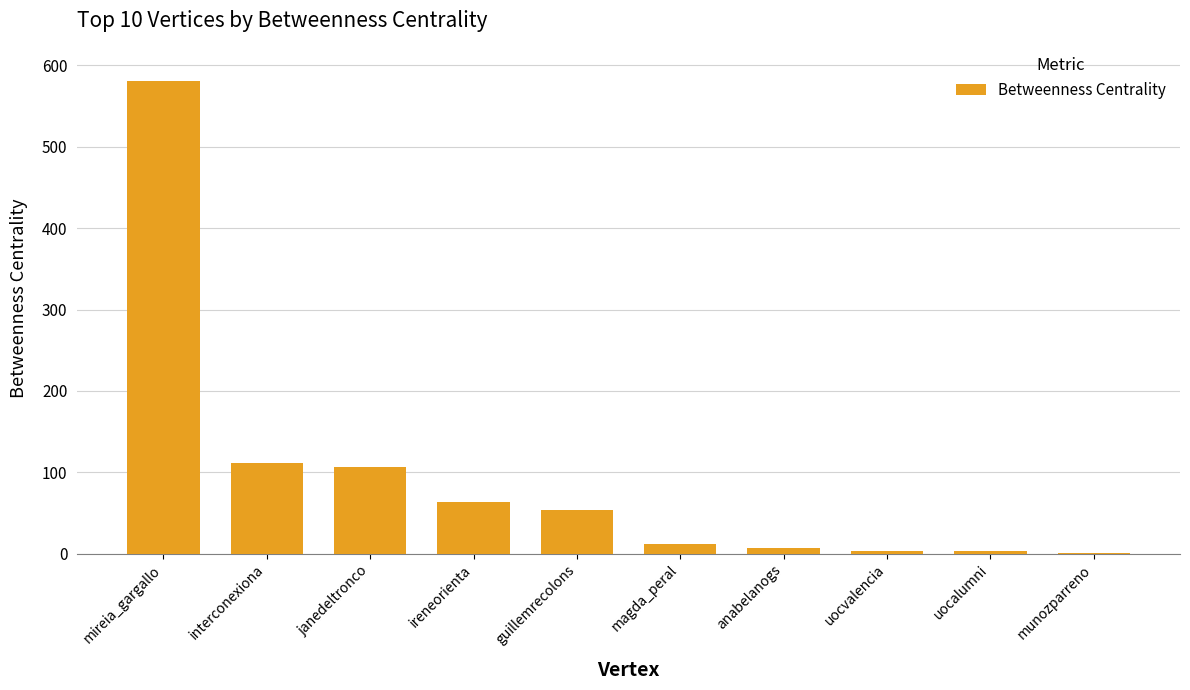

What is the greatest value displayed?

580.3